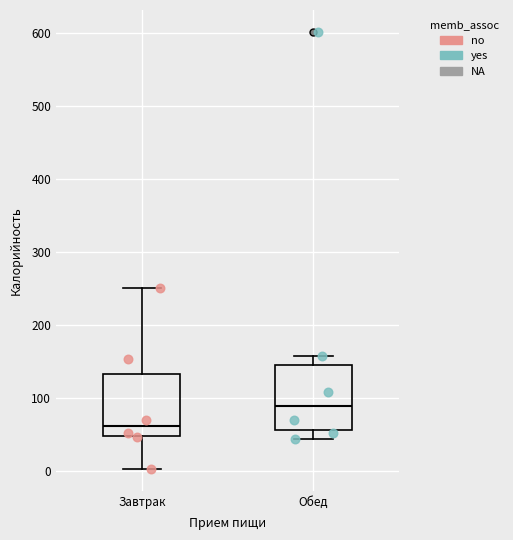

Reading left to right, transcribe this box plot: for each box, give where its median line is, the range the box spans, and where its two whiskers end, as read against the y-axis. The values are not printed on the chart, so give them approximately, as read against the axis.

Завтрак: median 60, box 50 to 130, whiskers 0 to 250
Обед: median 90, box 60 to 150, whiskers 40 to 160